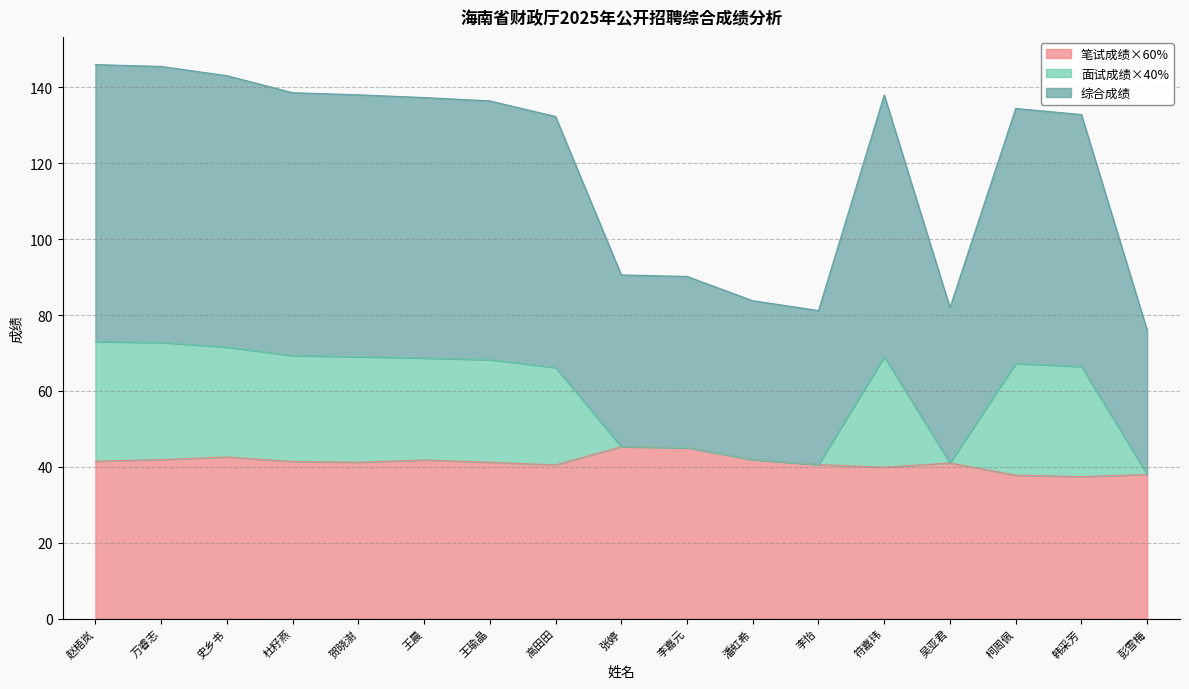

True or false: 笔试成绩×60% has a value of 10.0 at 韩采芳.

False